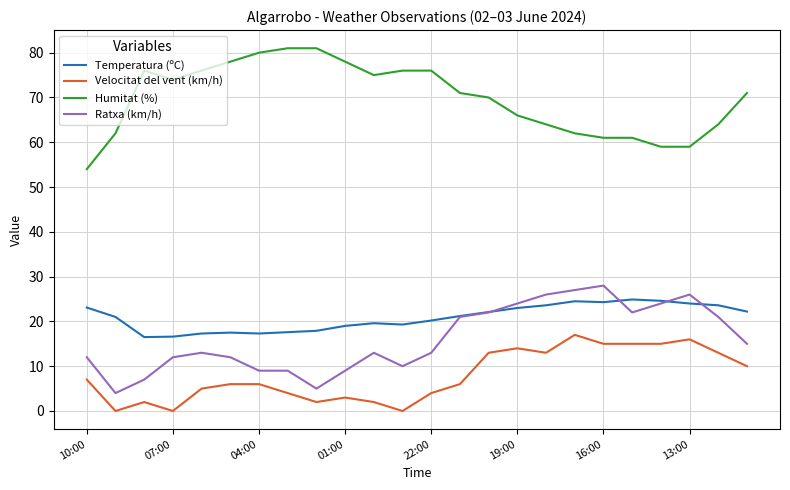

True or false: Temperatura (ºC) and Ratxa (km/h) intersect in this chart.

True